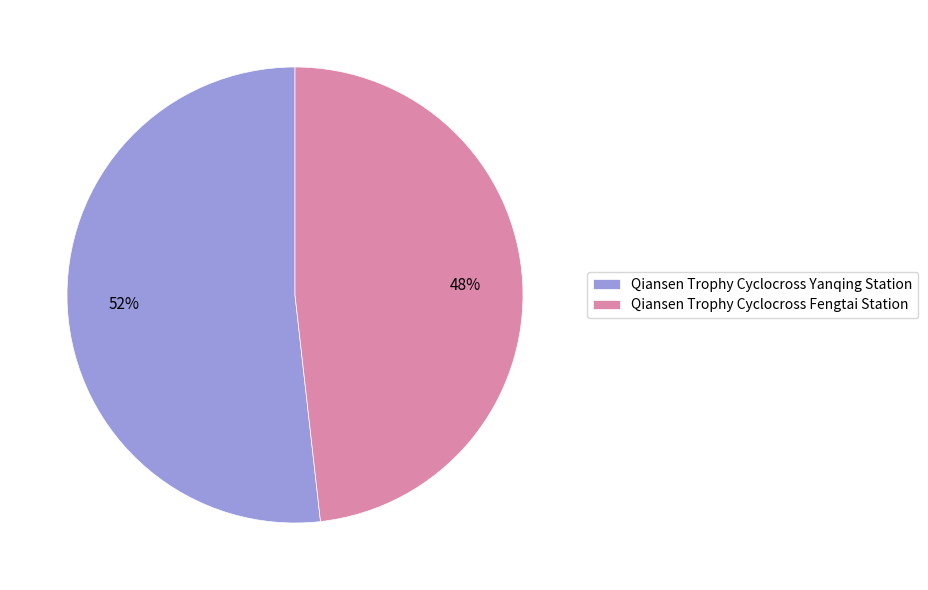

Do Qiansen Trophy Cyclocross Fengtai Station and Qiansen Trophy Cyclocross Yanqing Station together represent more than half of the pie?

Yes